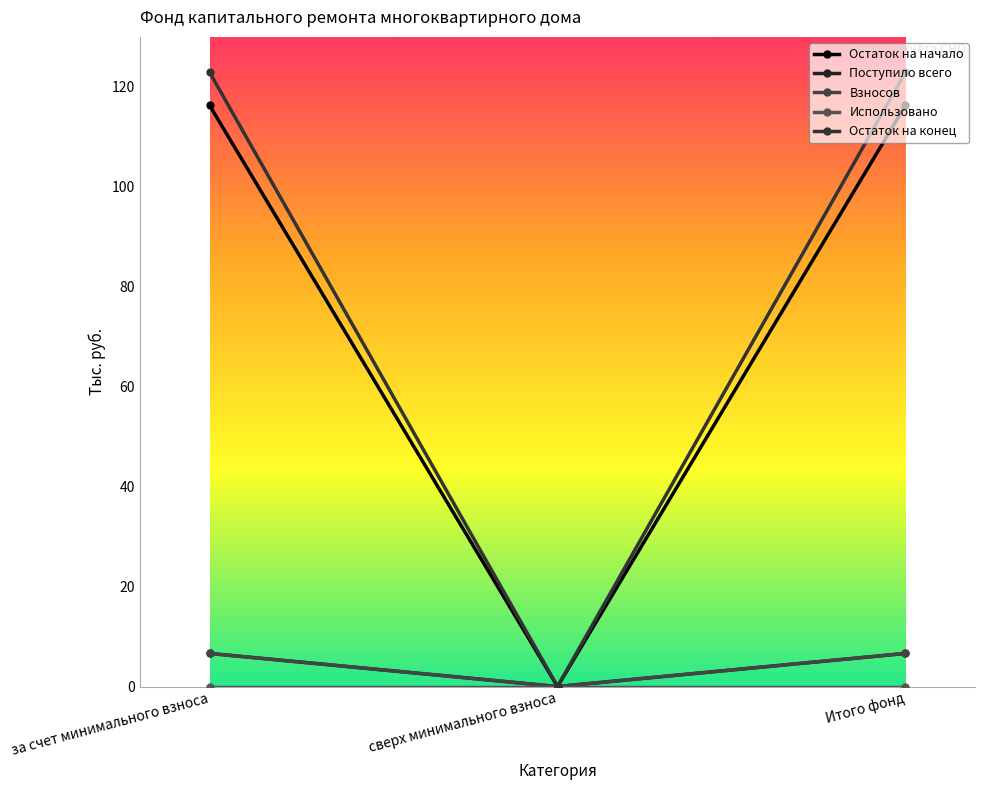

Which label corresponds to the smallest value in the chart?

сверх минимального взноса